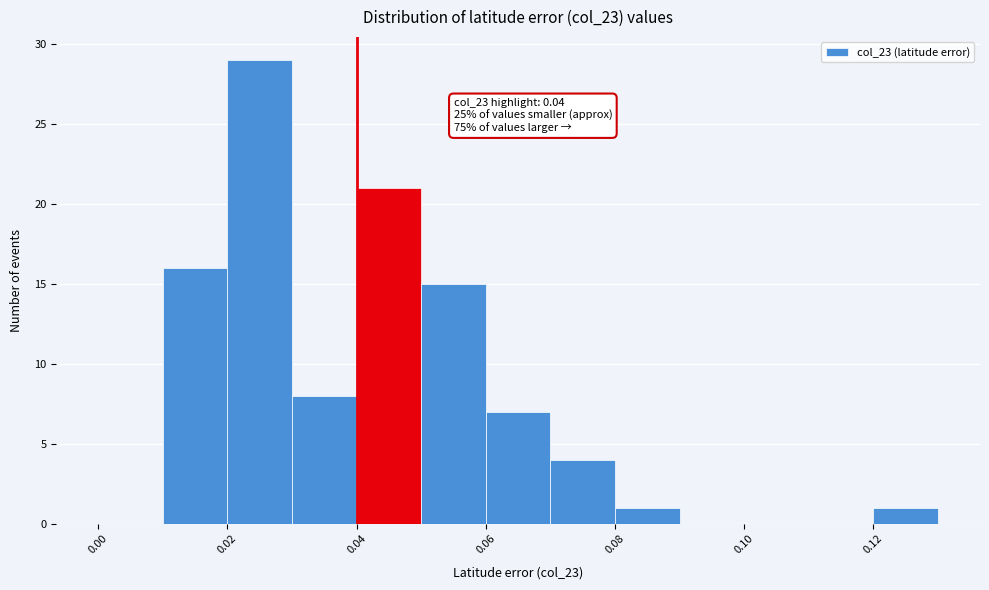

Over which range of the x-axis is the bar tallest?

0.02 to 0.03